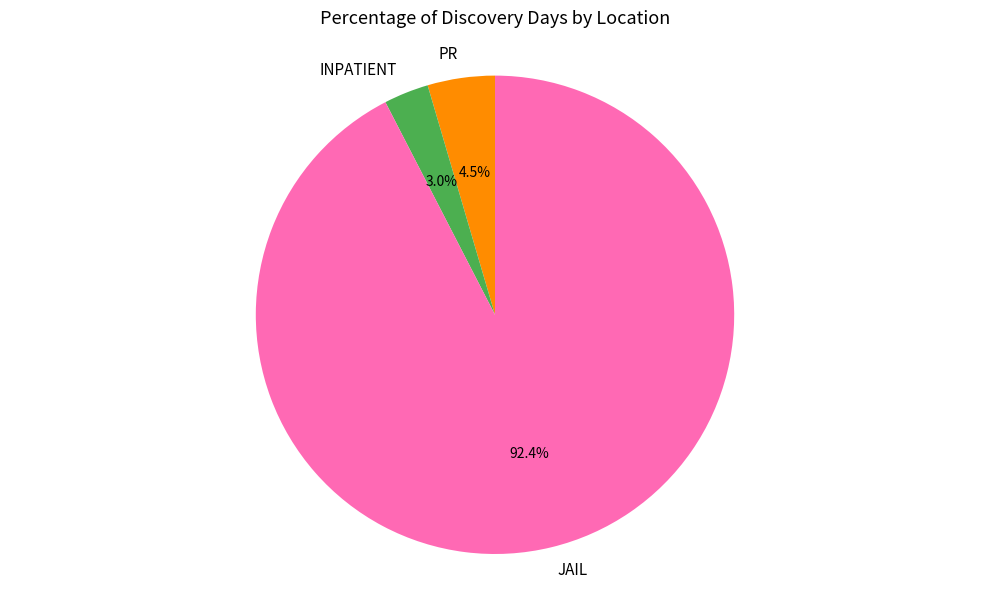

True or false: JAIL accounts for 1% of the total.

False